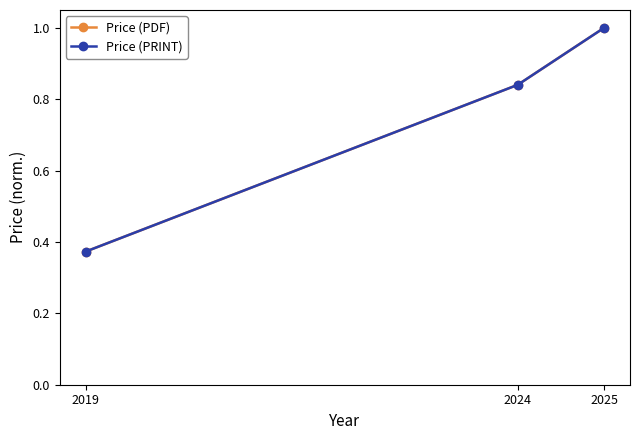

What is the value of the Price (PDF) point at the 2nd from the left?

0.8